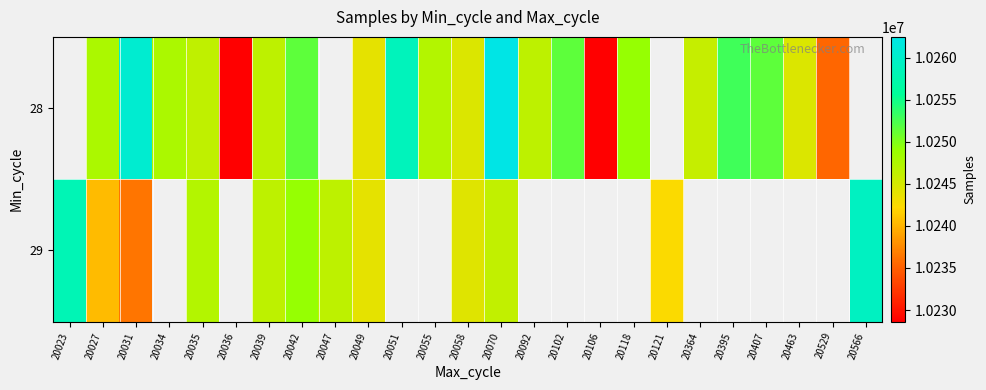

At which label does 29 first exceed 10258172?

20566